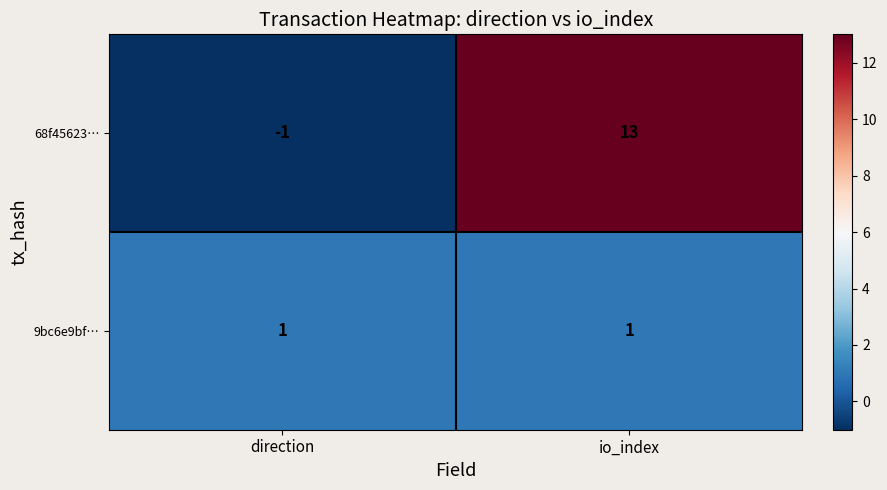

Where is 68f45623… nearest to the value 6?

direction